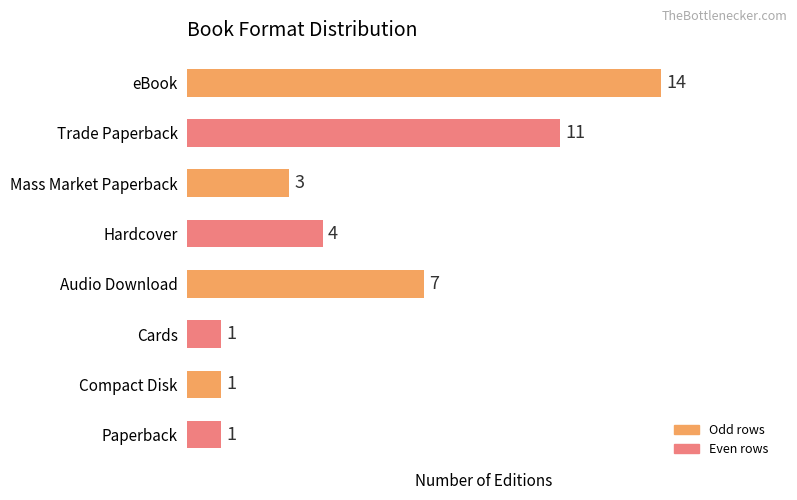

How many bars are there in total?

8